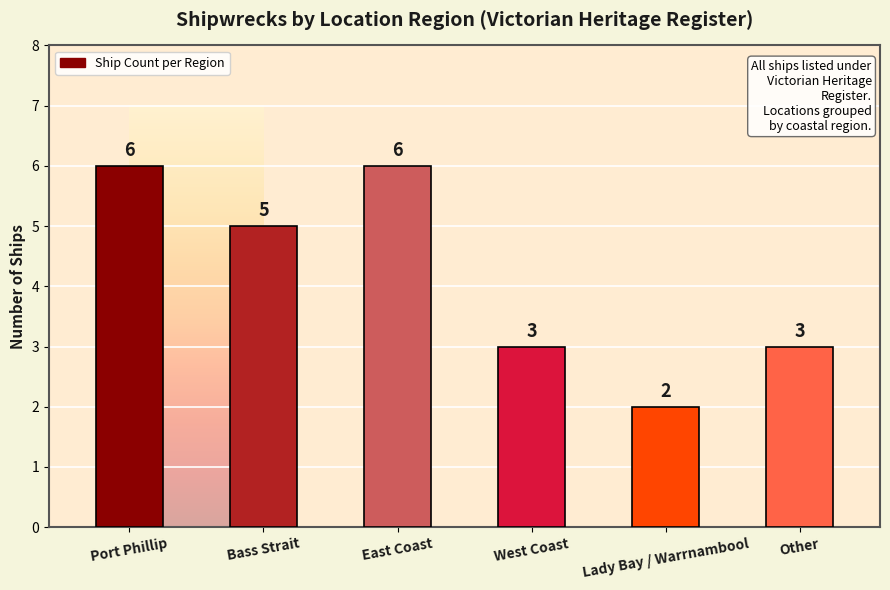

How many data points does each series have?

6